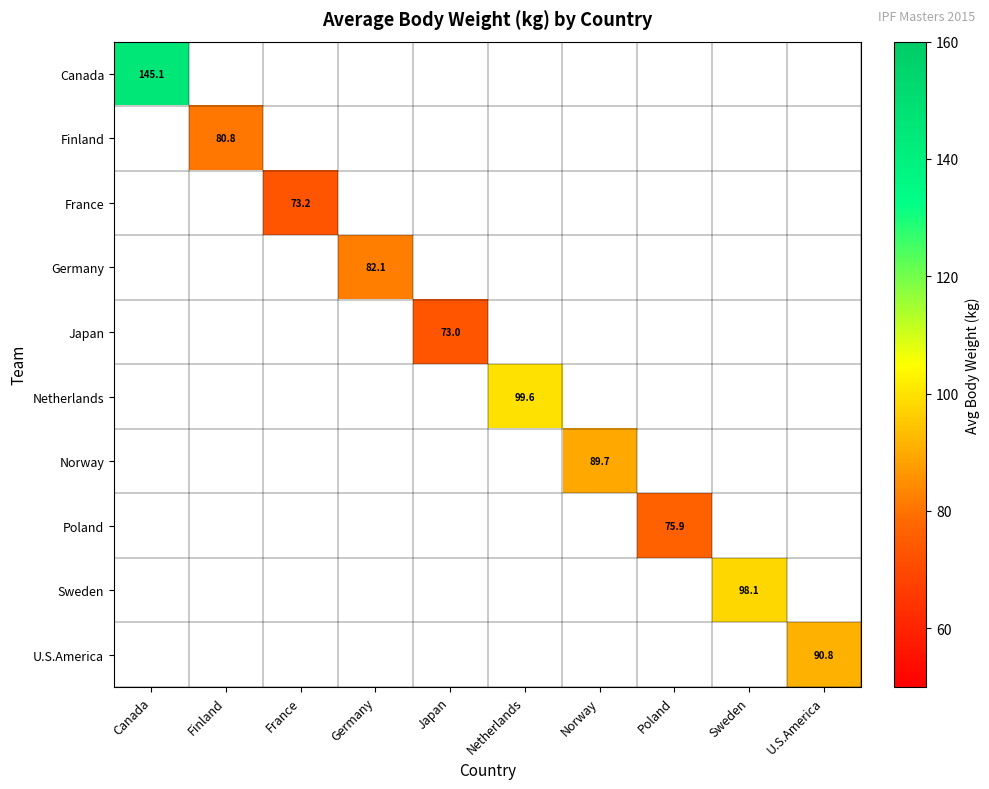

Which series has the widest spread of values?

Canada